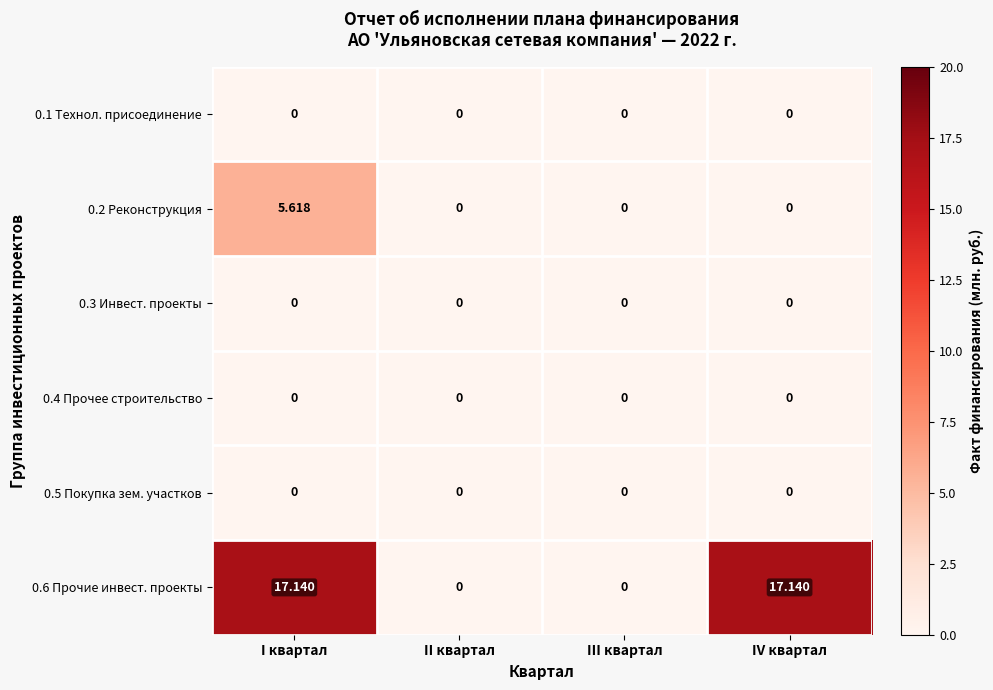

At which category is the sum across all series the highest?

I квартал